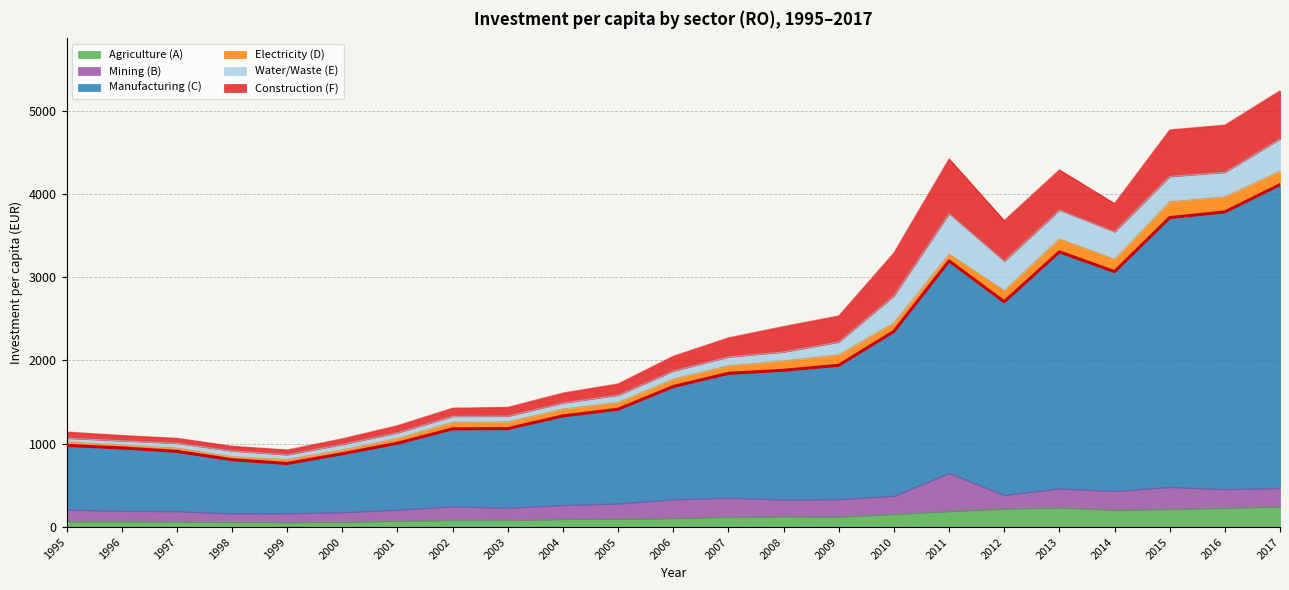

Which series has the largest total across all categories?

Manufacturing (C)